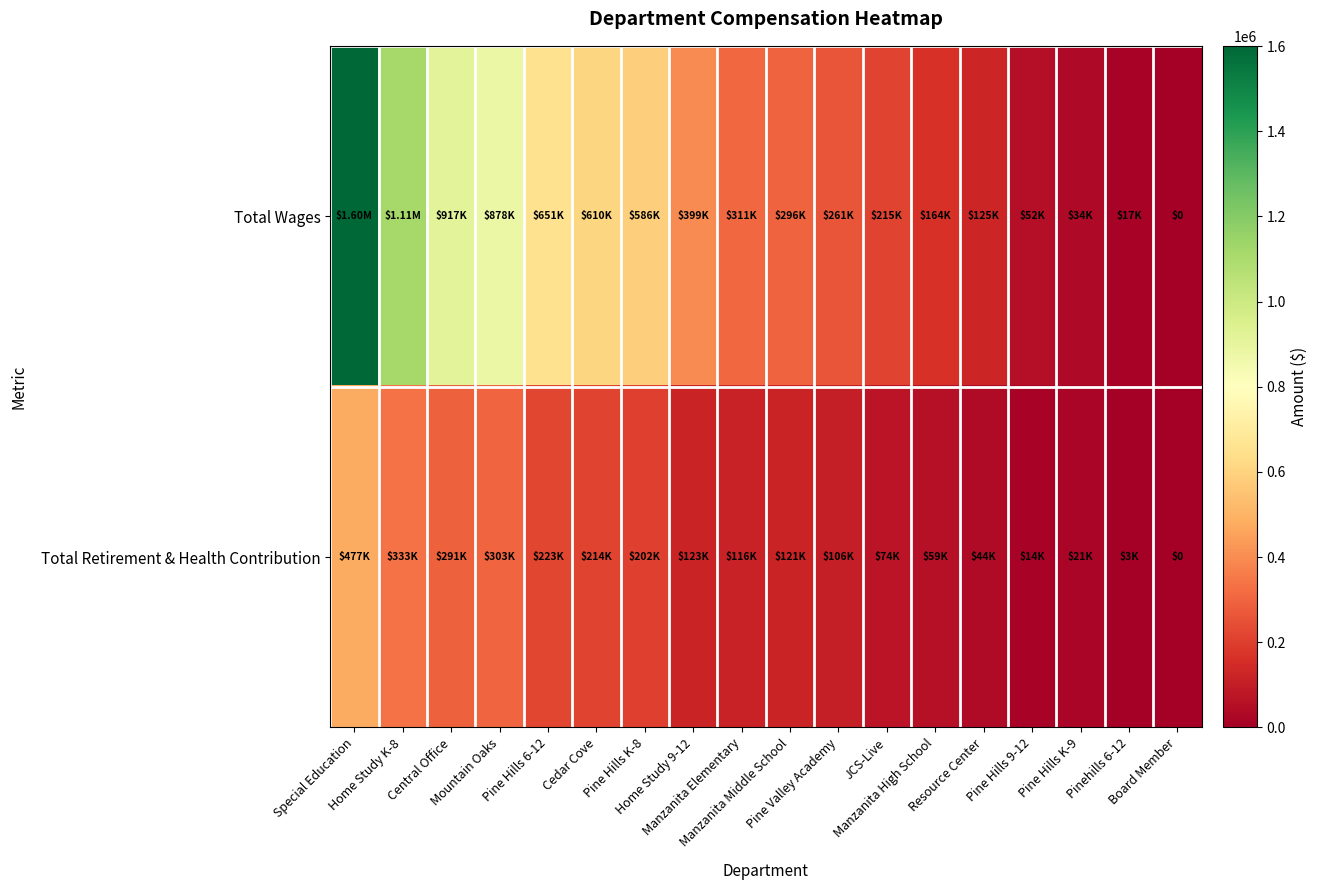

True or false: Total Wages has a value of 33843 at Pine Hills K-9.

True